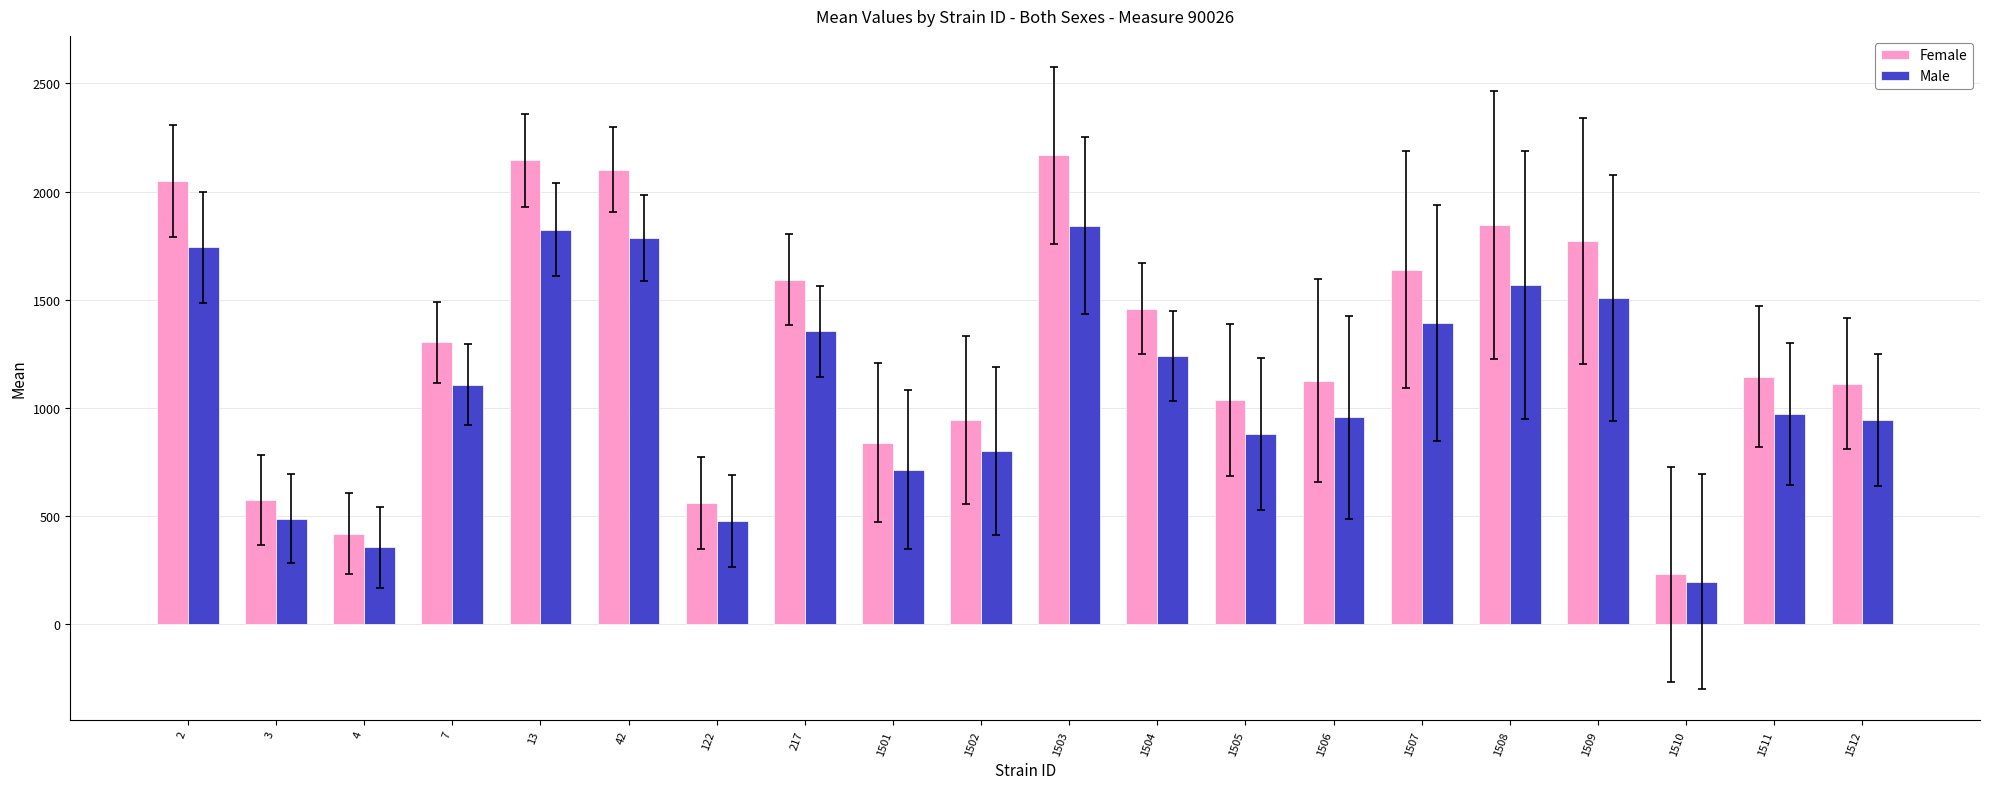

What is the difference between the Female values at 7 and 1512?

190.0